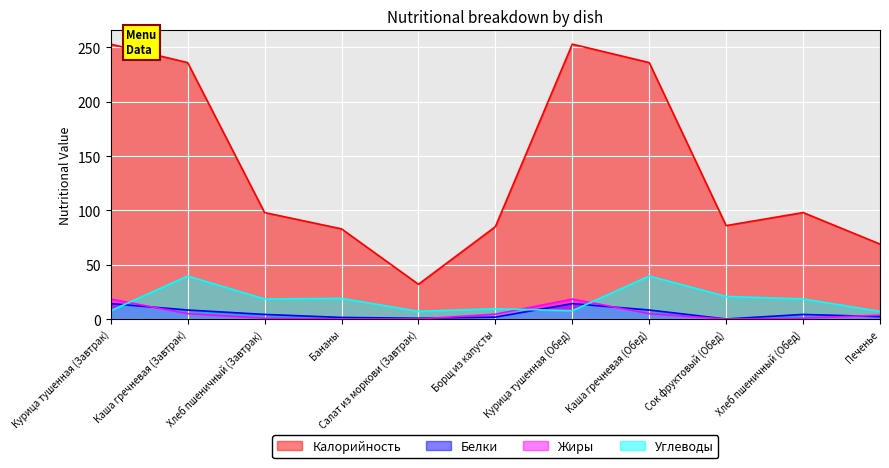

How many lines are shown in the chart?

4